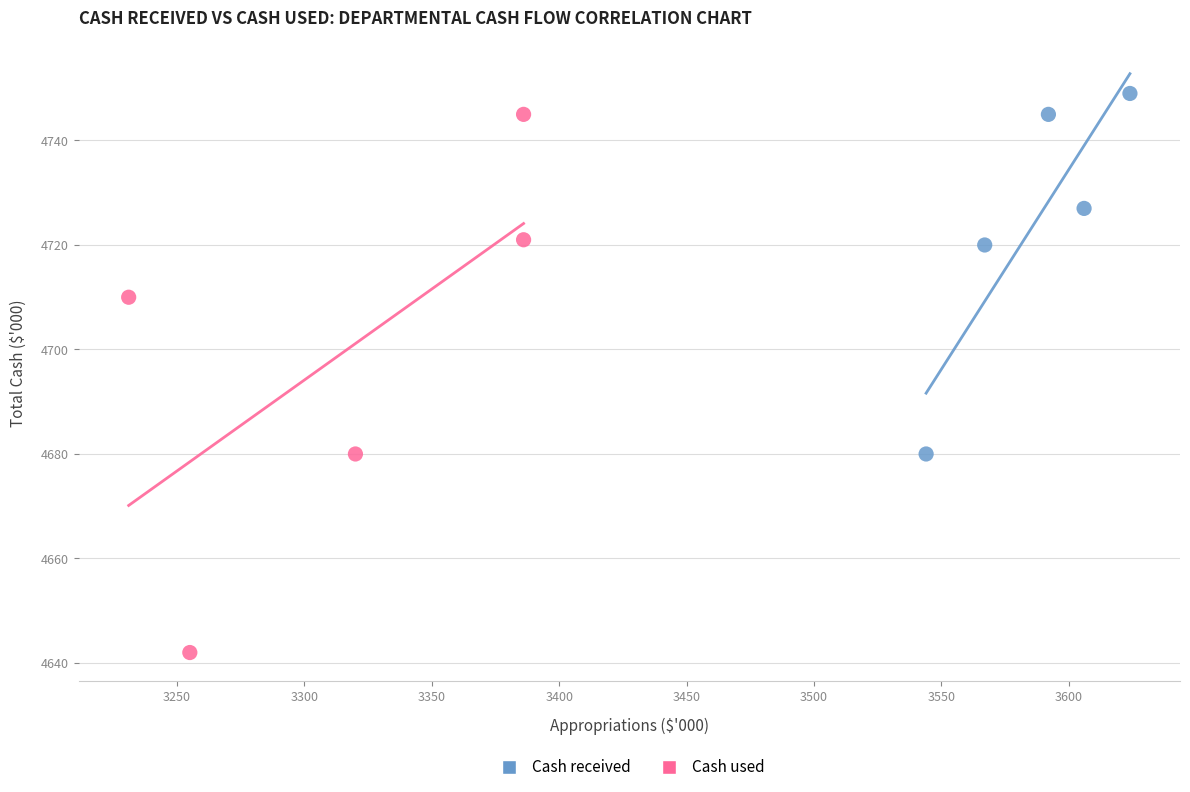

Which series contains the highest Y value?

Cash received